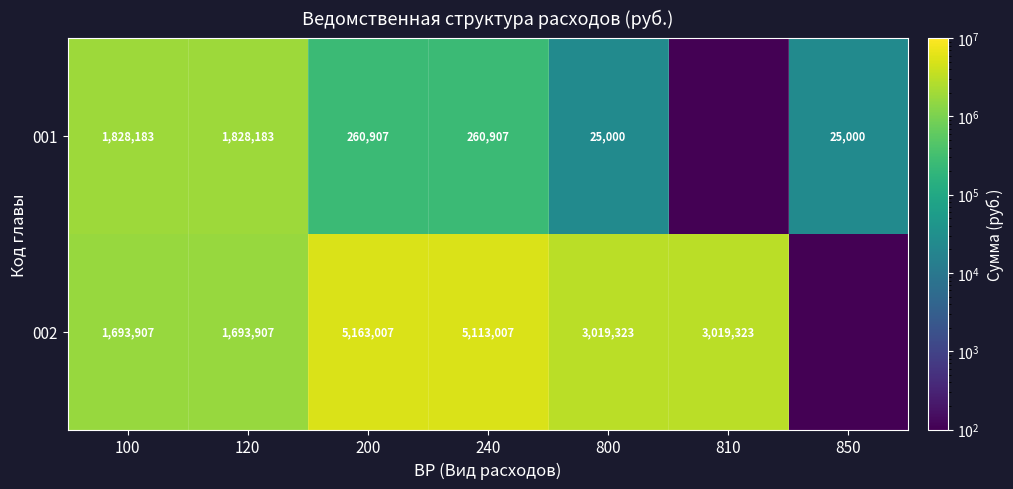

Is the value of 001 at 850 greater than the value of 002 at 810?

No